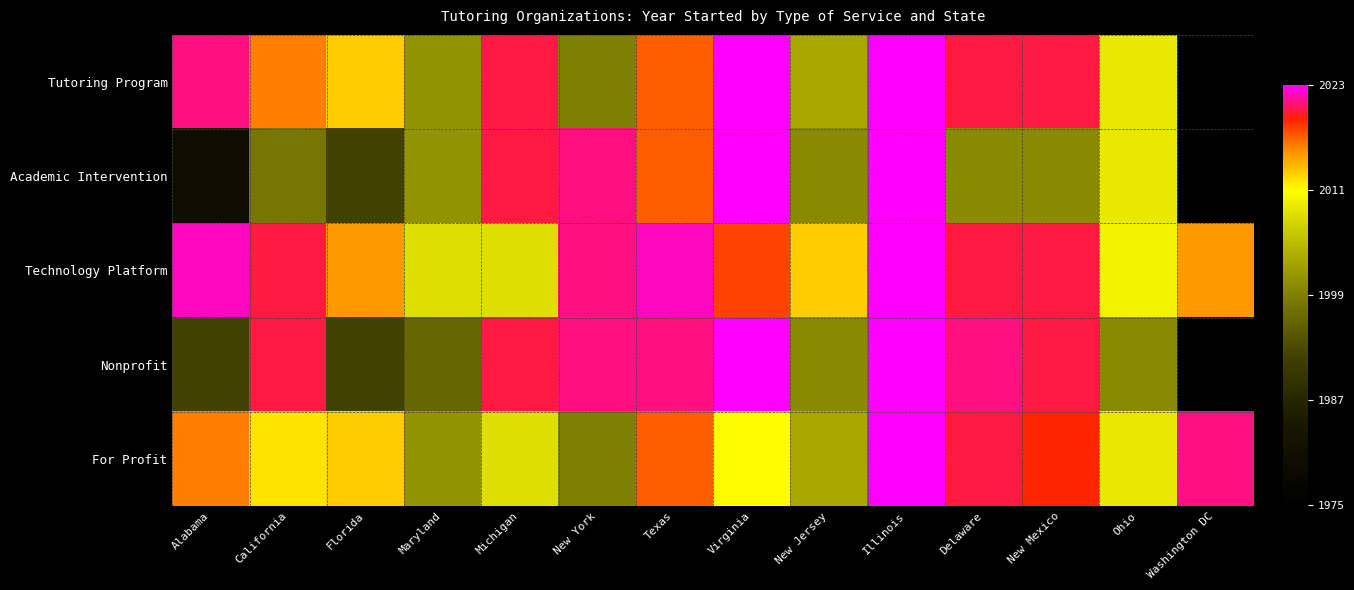

How many distinct data groups are displayed?

5